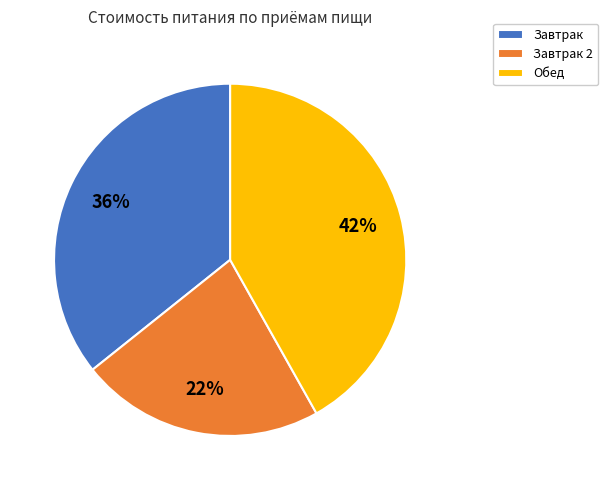

What is the ratio of the value at Завтрак to the value at Завтрак 2?

1.6